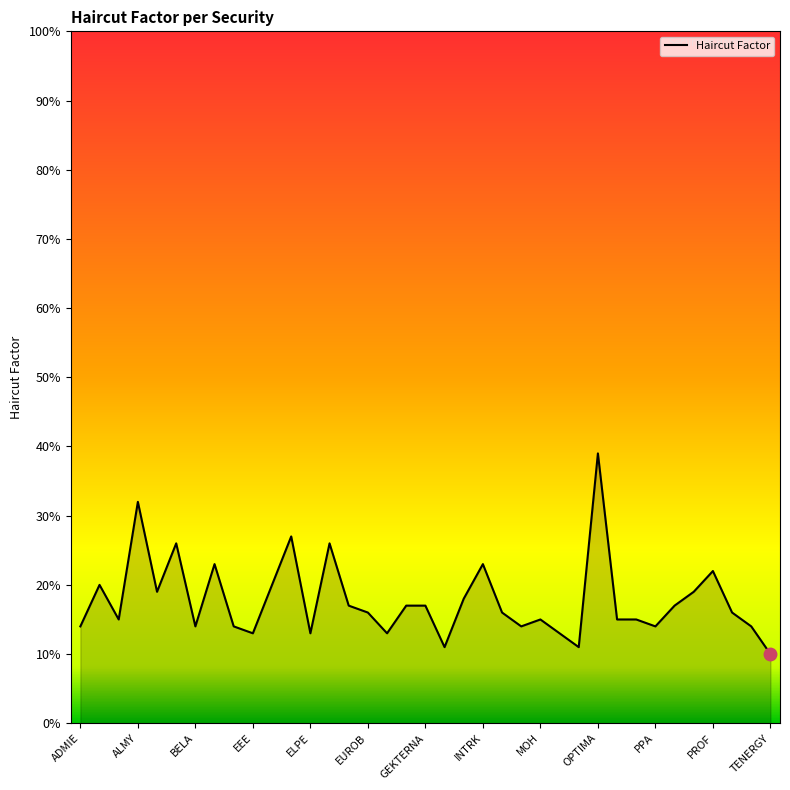

What is the difference between the maximum and minimum values?

0.3